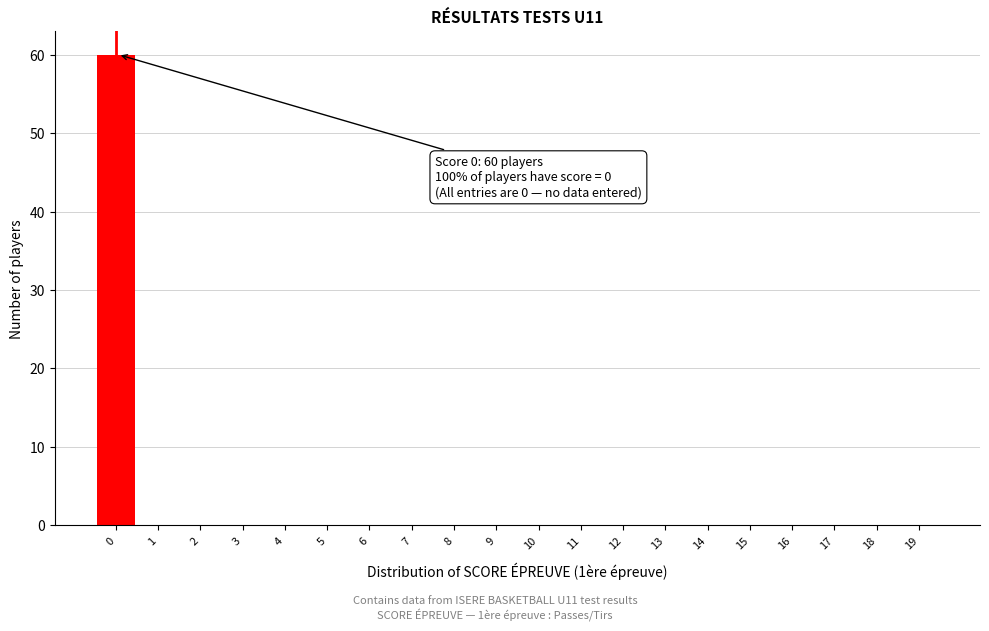

Reading left to right, extract all data points from this chart.

0=60	1=0	2=0	3=0	4=0	5=0	6=0	7=0	8=0	9=0	10=0	11=0	12=0	13=0	14=0	15=0	16=0	17=0	18=0	19=0